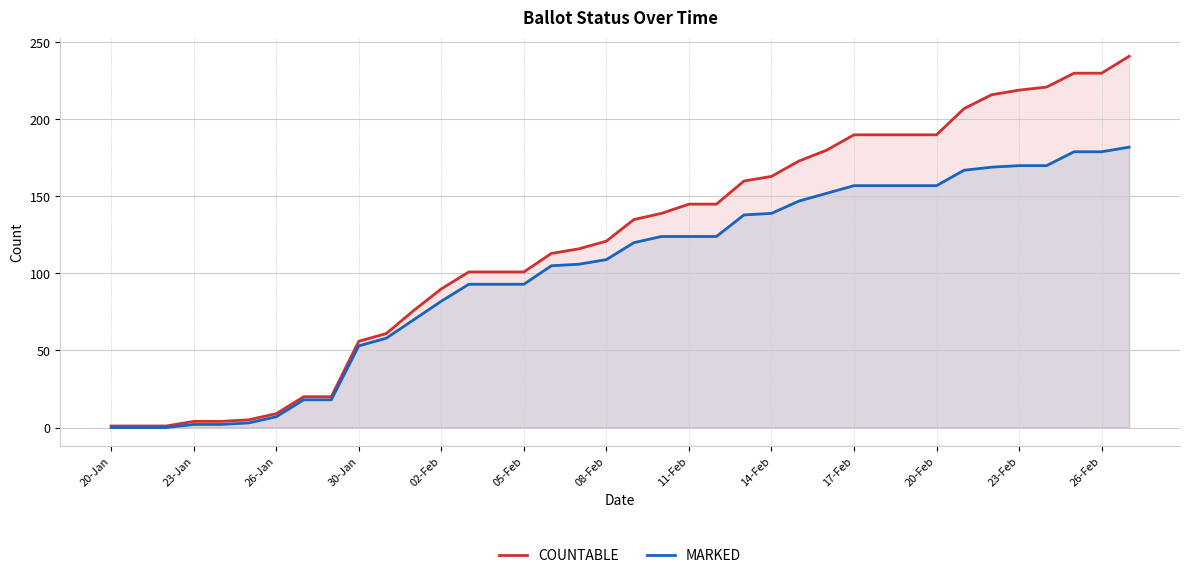

How many data points does each series have?

38